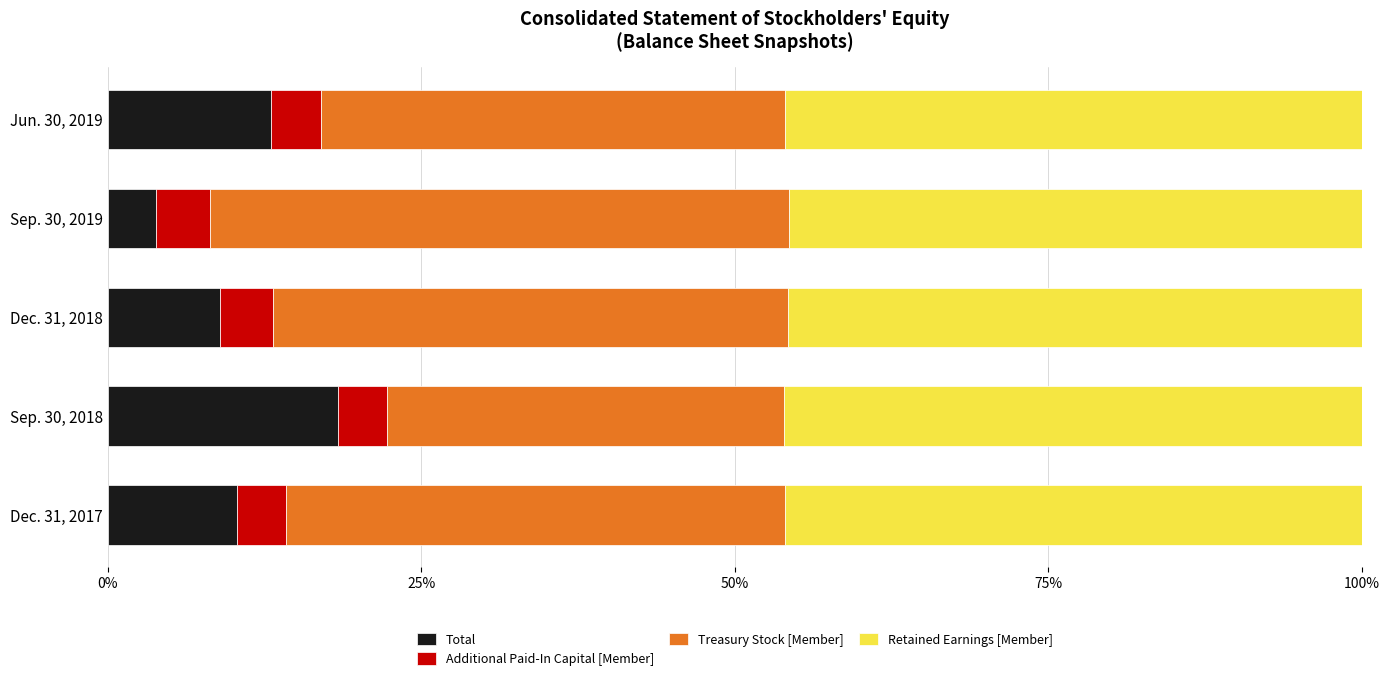

Is it true that Total equals 13.0 at Jun. 30, 2019?

True